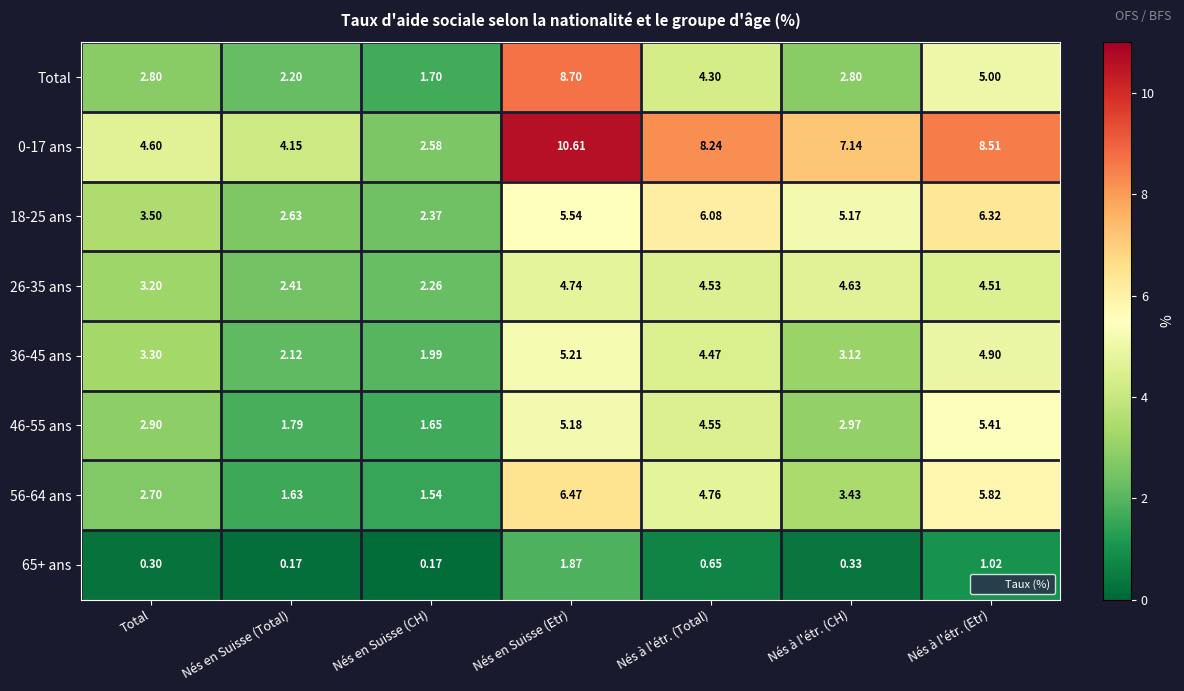

At which category is the sum across all series the highest?

Nés en Suisse (Etr)